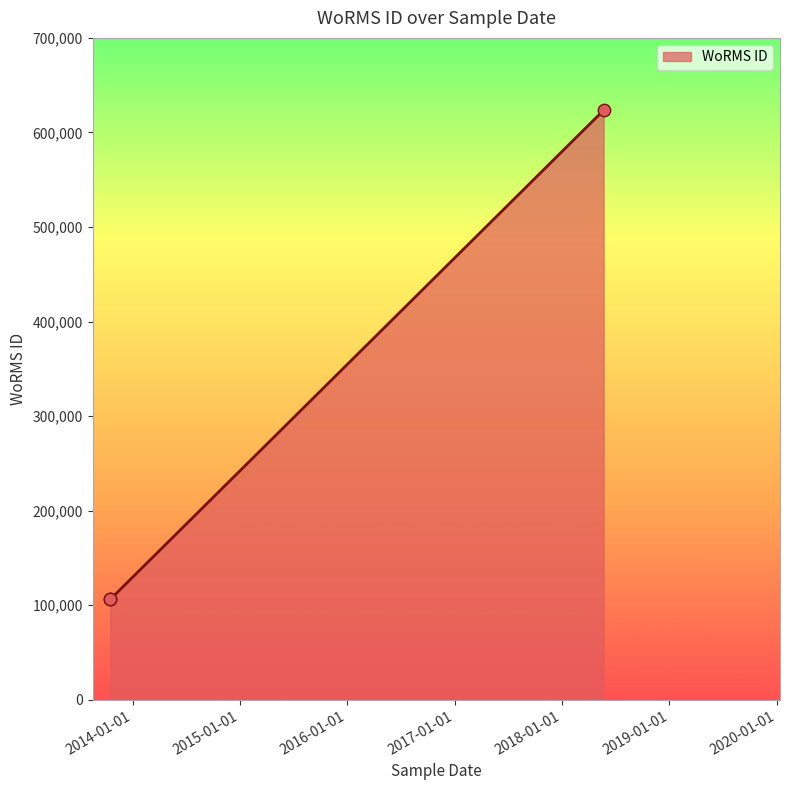

Which has a higher value, 2013-10-17 or 2013-10-17?

2013-10-17